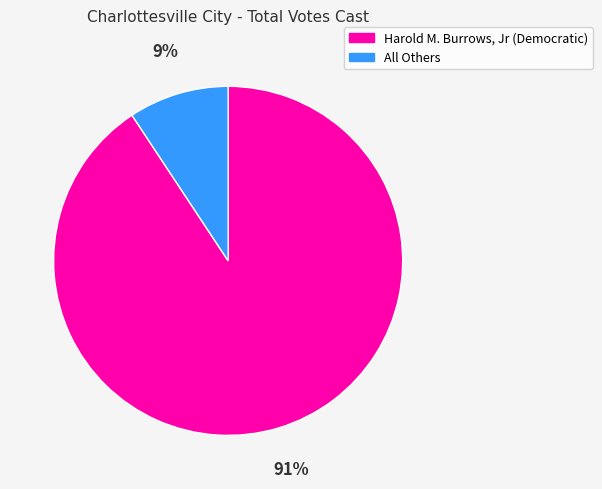

Do Harold M. Burrows, Jr (Democratic) and All Others together represent more than half of the pie?

Yes